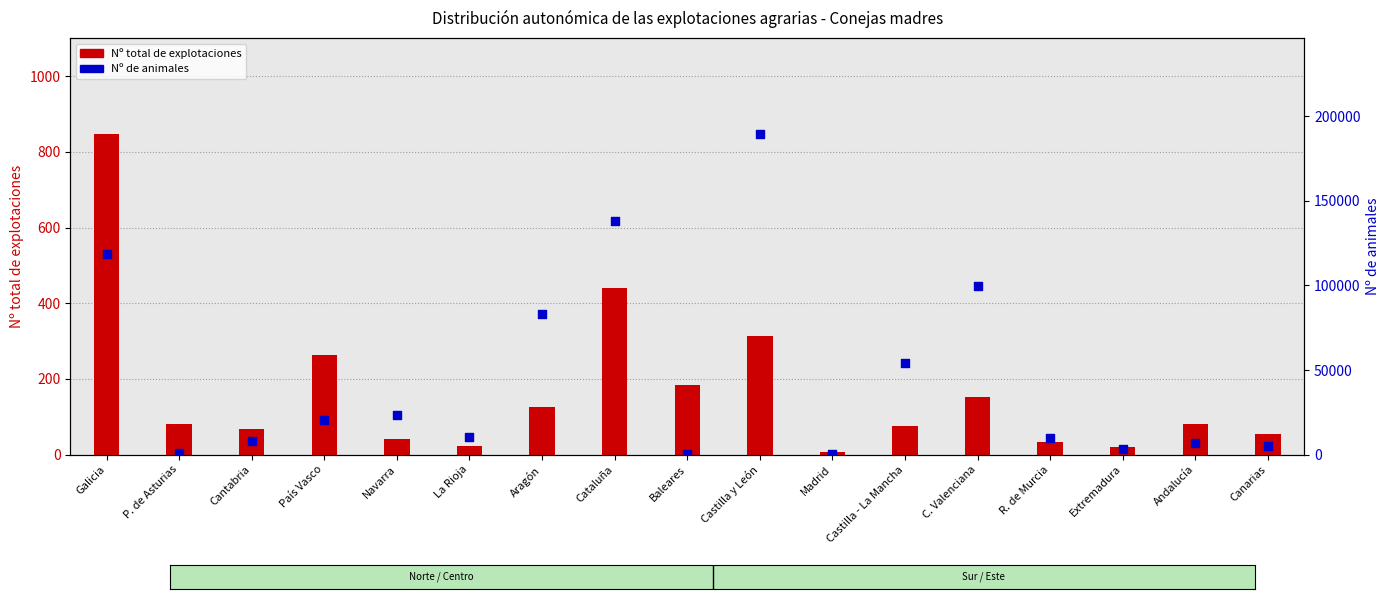

What are all the series names shown in the legend?

Nº total de explotaciones, Nº de animales